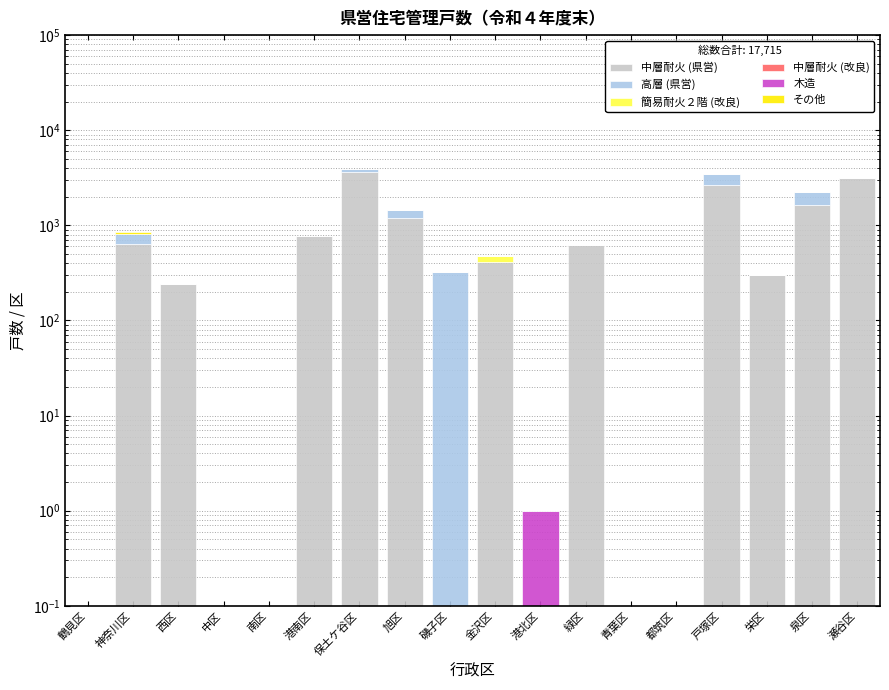

What are all the series names shown in the legend?

中層耐火 (県営), 高層 (県営), 簡易耐火２階 (改良), 中層耐火 (改良), 木造, その他